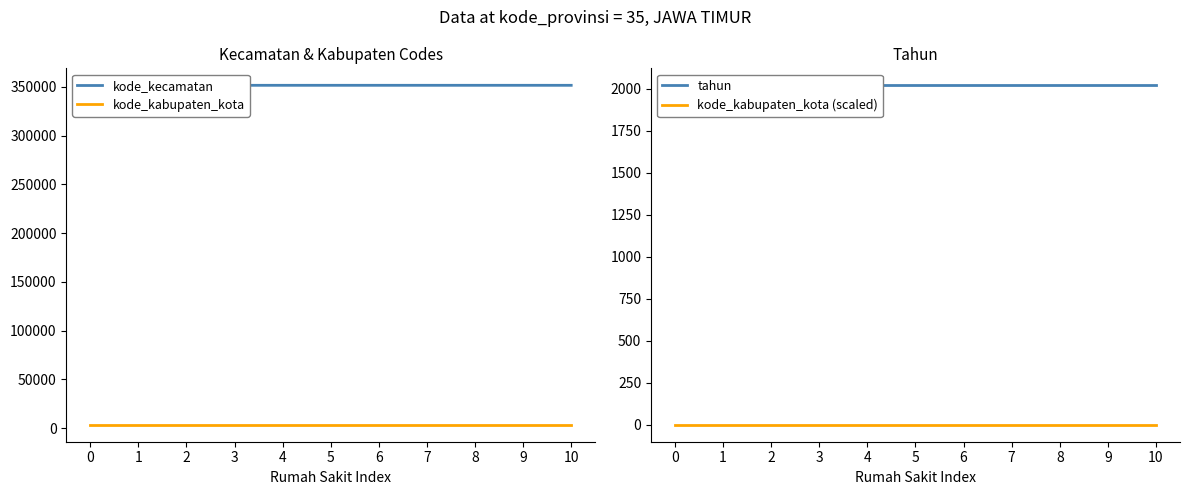

At 4, list the series in order from largest to smallest.

kode_kecamatan, kode_kabupaten_kota, tahun, kode_kabupaten_kota (scaled)